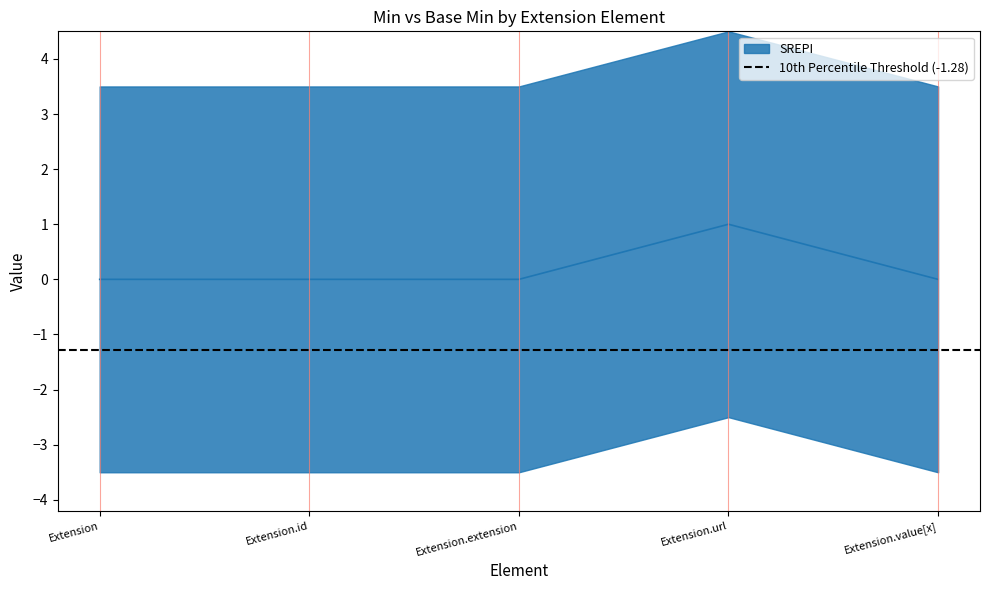

Reading left to right, list all the values displayed in this chart.

Extension=0	Extension.id=0	Extension.extension=0	Extension.url=1	Extension.value[x]=0